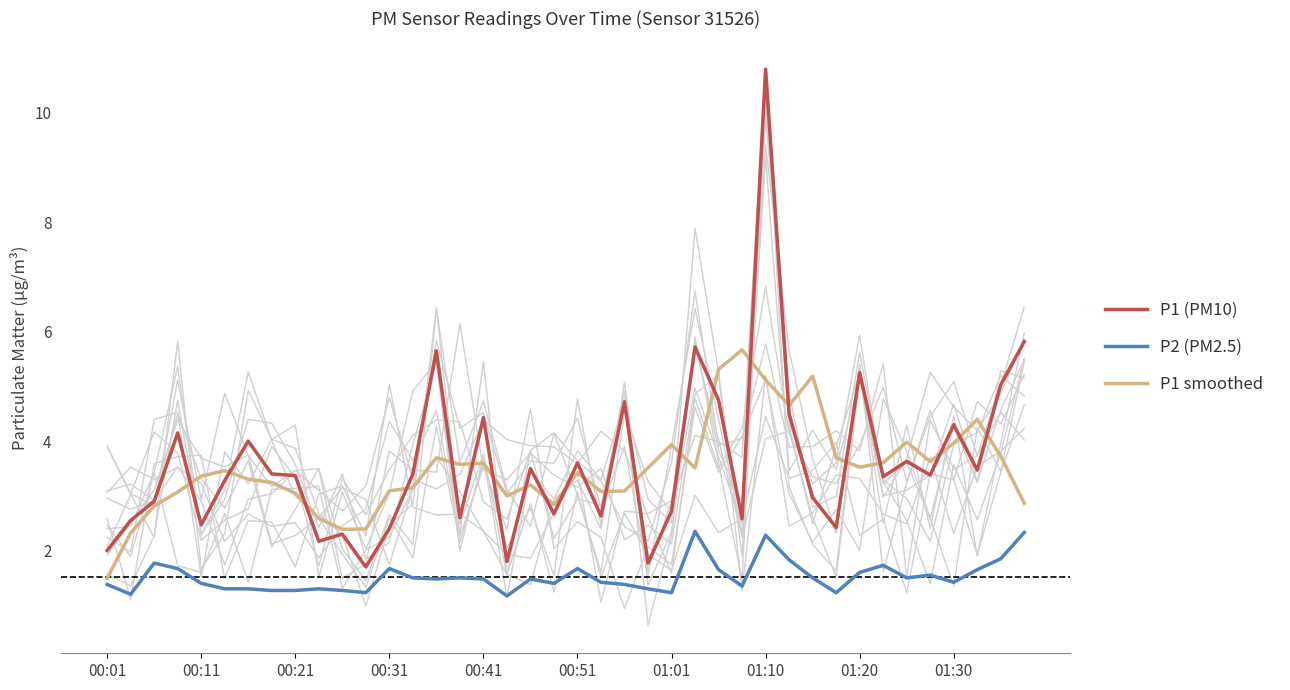

The value of P1 (PM10) at 25 is 5.7. True or false?

True